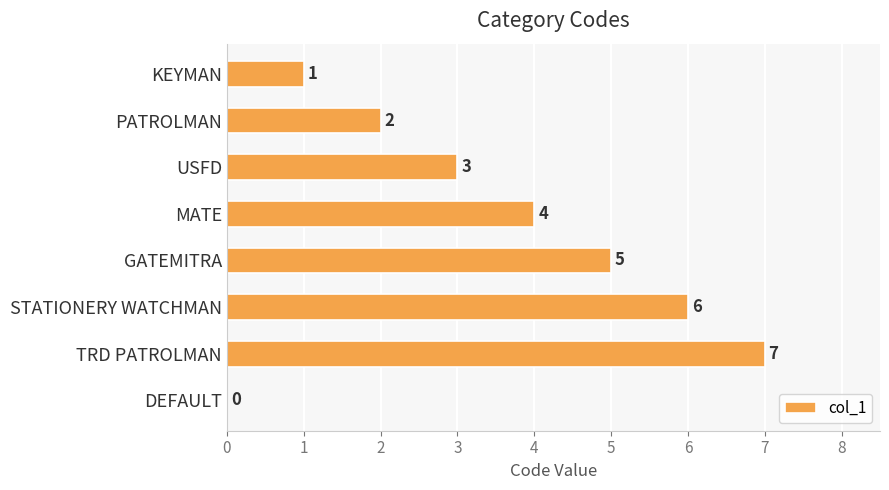

Read the value at GATEMITRA.

5